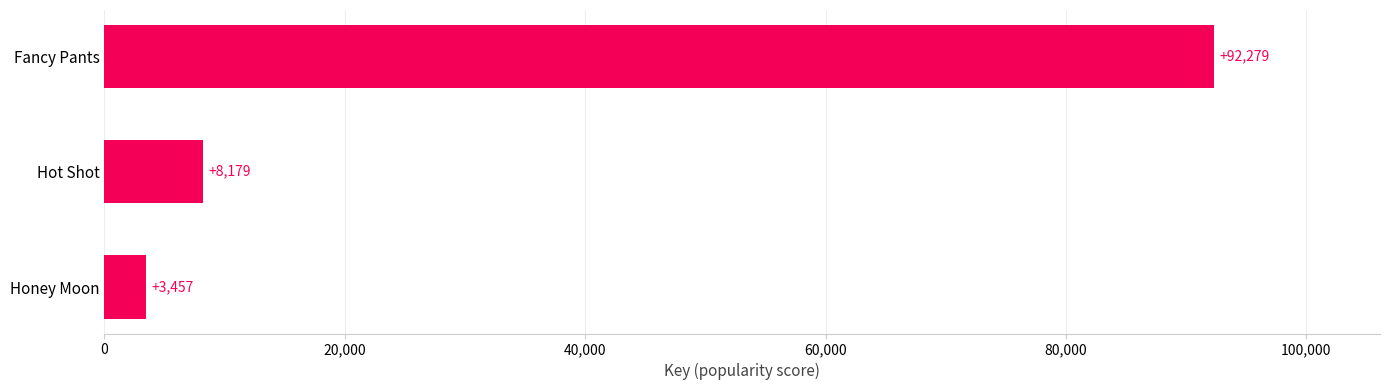

What position from the bottom is Hot Shot?

2